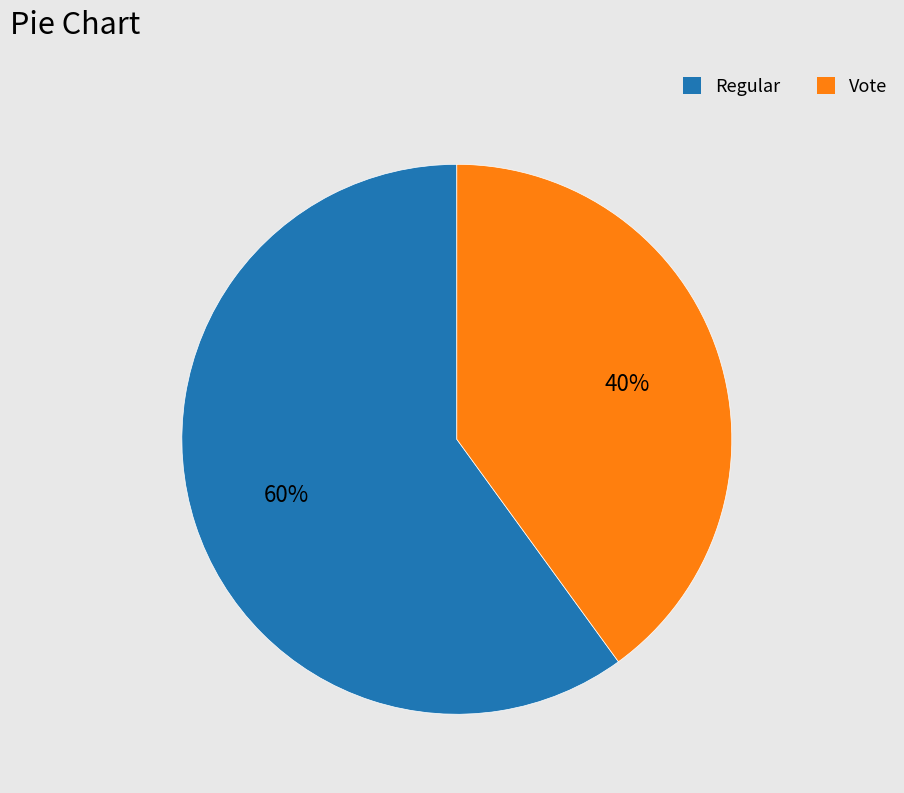

What percentage is the Regular slice, to the nearest percent?

60%